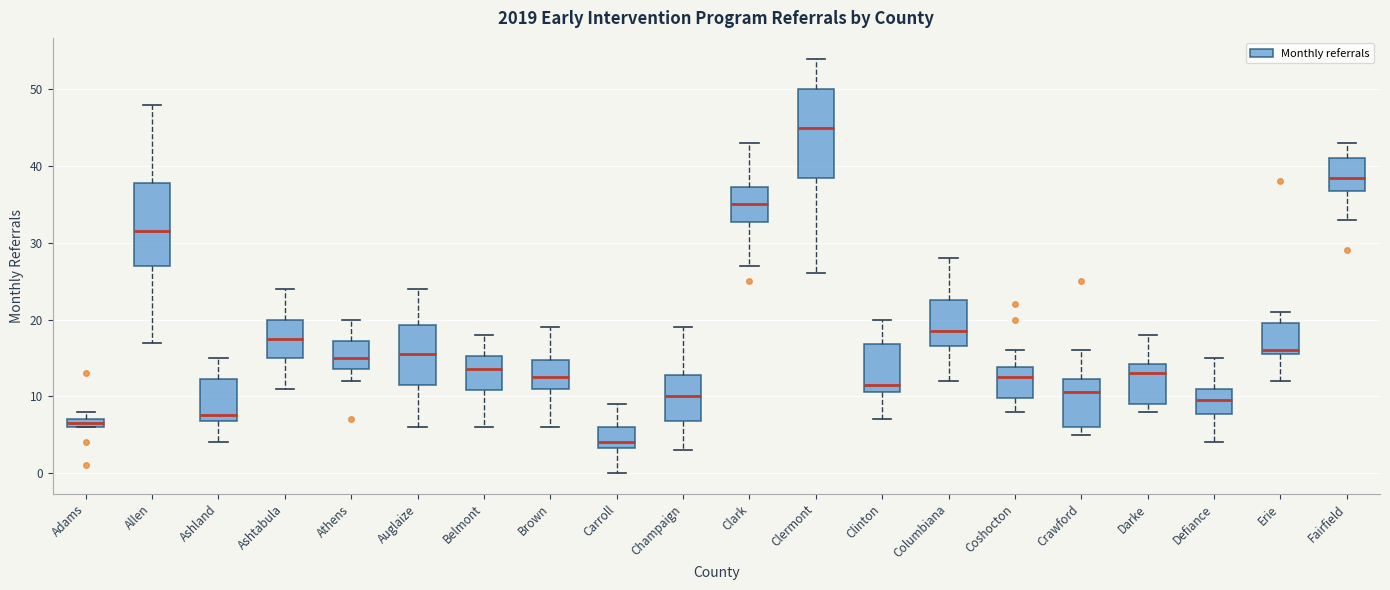

Which box's median line is the lowest?

Carroll